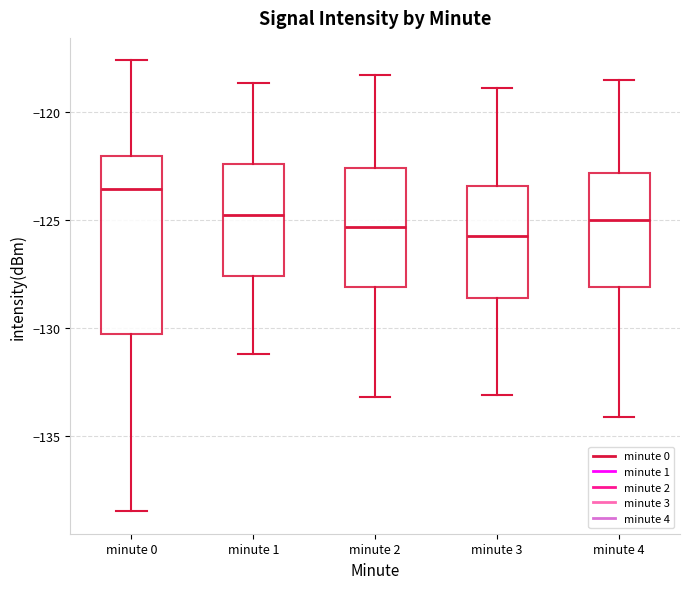

Reading left to right, transcribe this box plot: for each box, give where its median line is, the range the box spans, and where its two whiskers end, as read against the y-axis. The values are not printed on the chart, so give them approximately, as read against the axis.

minute 0: median -123.5, box -130.5 to -122.0, whiskers -138.5 to -117.5
minute 1: median -125.0, box -127.5 to -122.5, whiskers -131.0 to -118.5
minute 2: median -125.5, box -128.0 to -122.5, whiskers -133.0 to -118.5
minute 3: median -125.5, box -128.5 to -123.5, whiskers -133.0 to -119.0
minute 4: median -125.0, box -128.0 to -123.0, whiskers -134.0 to -118.5